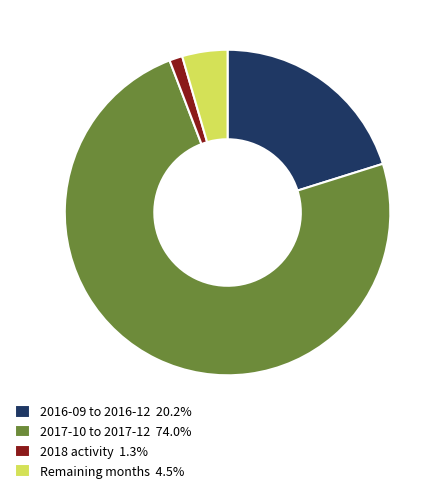

Approximately how many times larger is the value at Remaining months 4.5% compared to 2018 activity 1.3%?

3.5